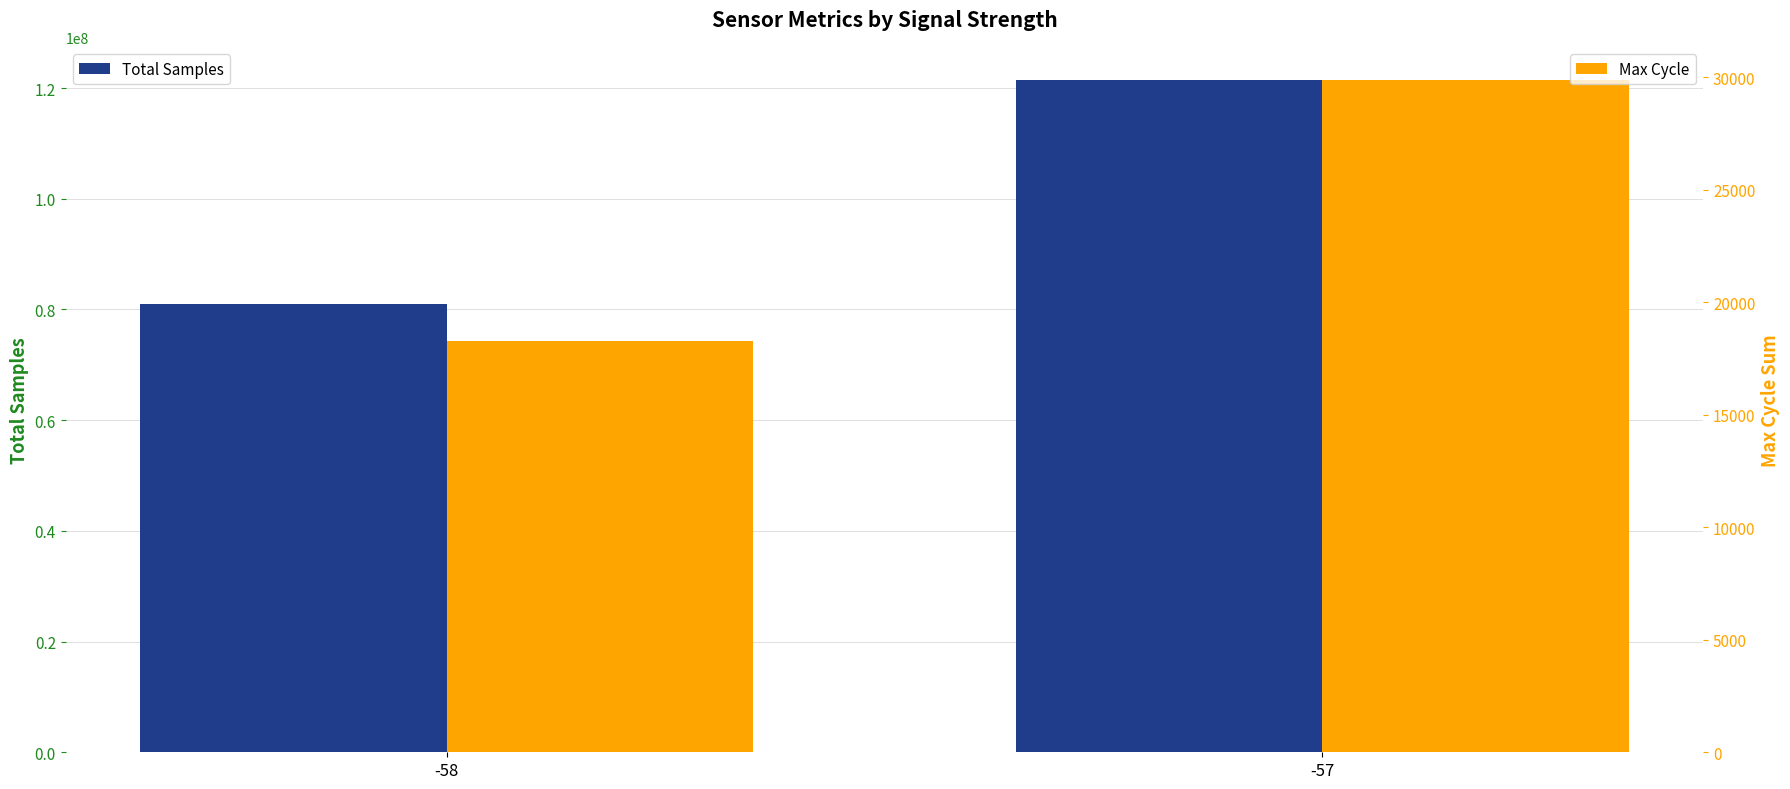

Which series changed the most between -58 and -57?

Total Samples